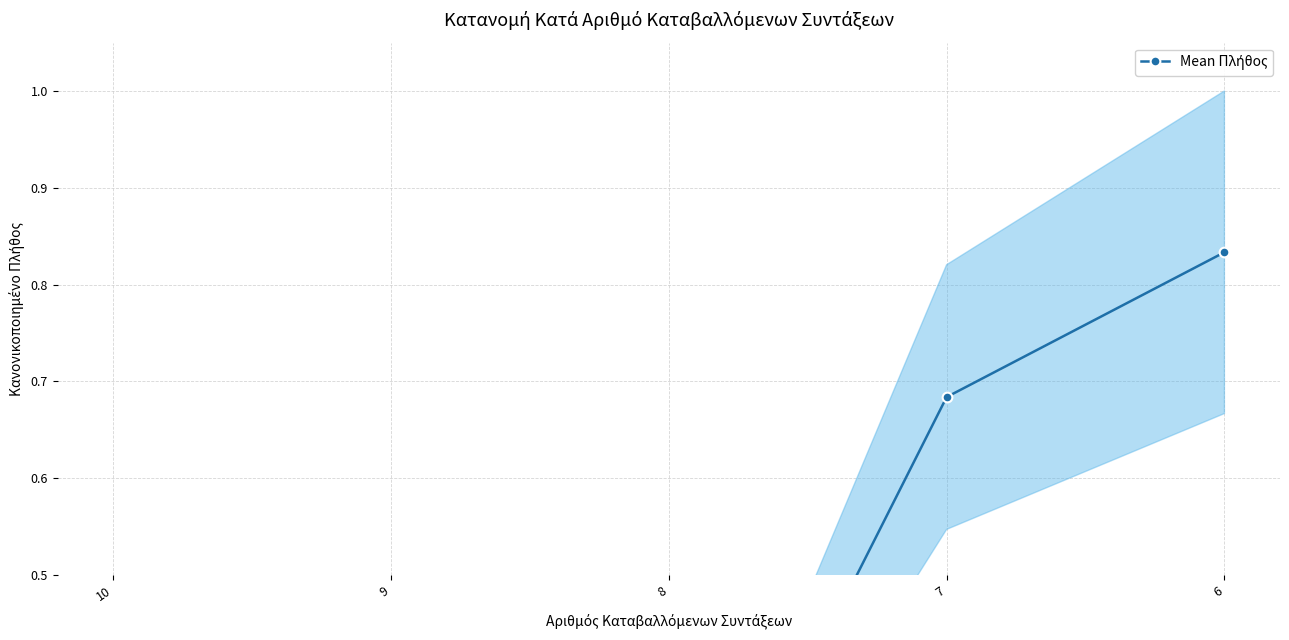

Rank the categories by value from lowest to highest.

9, 10, 8, 7, 6